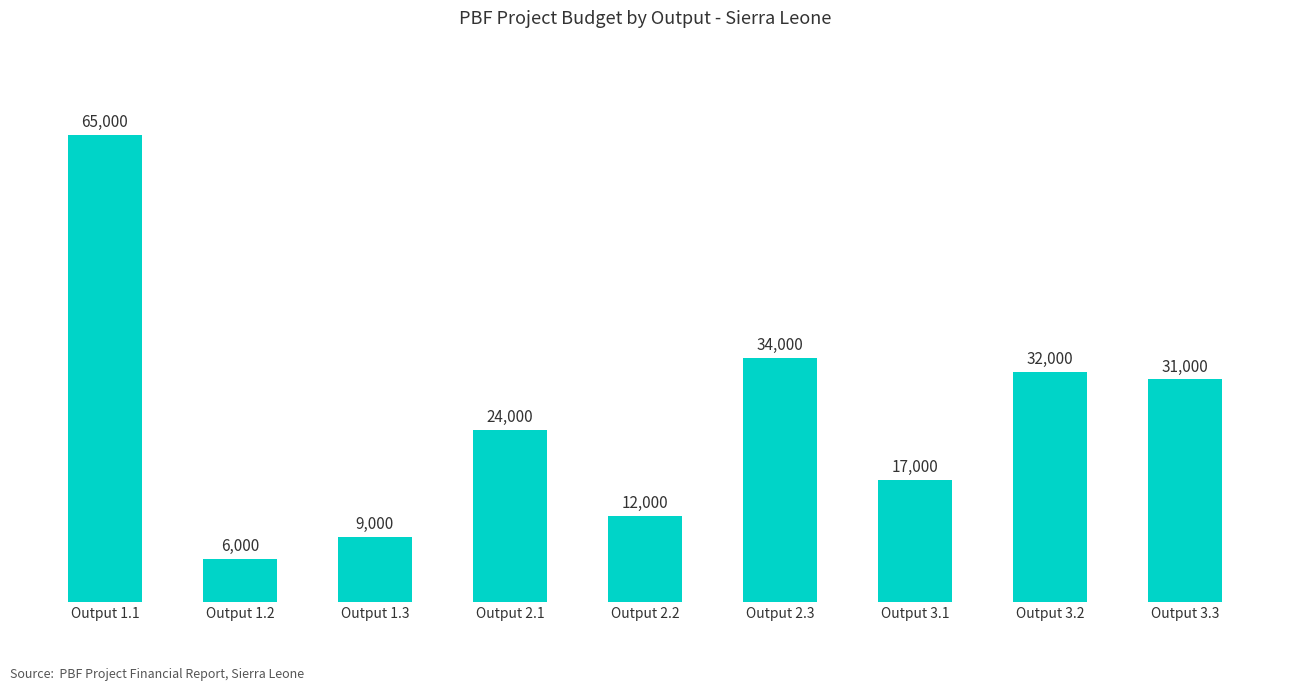

What is the sum of all values?

230000